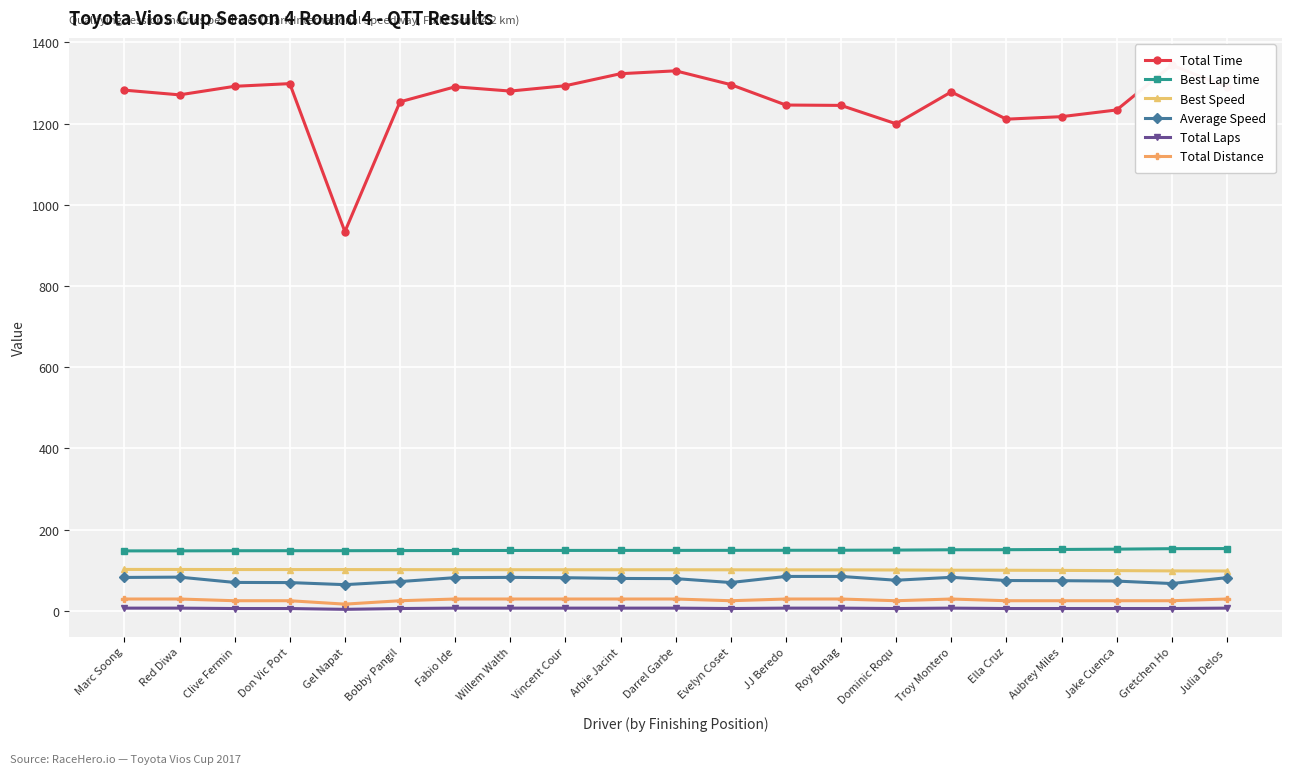

True or false: Best Speed and Total Time intersect in this chart.

False